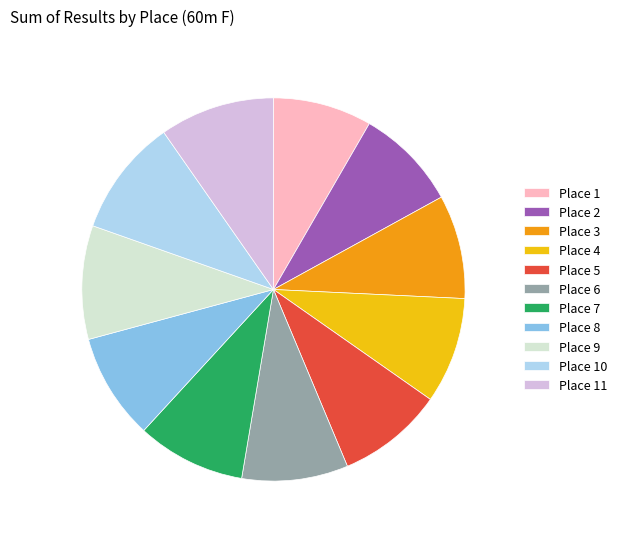

Combined, do Place 9 and Place 4 account for over 50%?

No